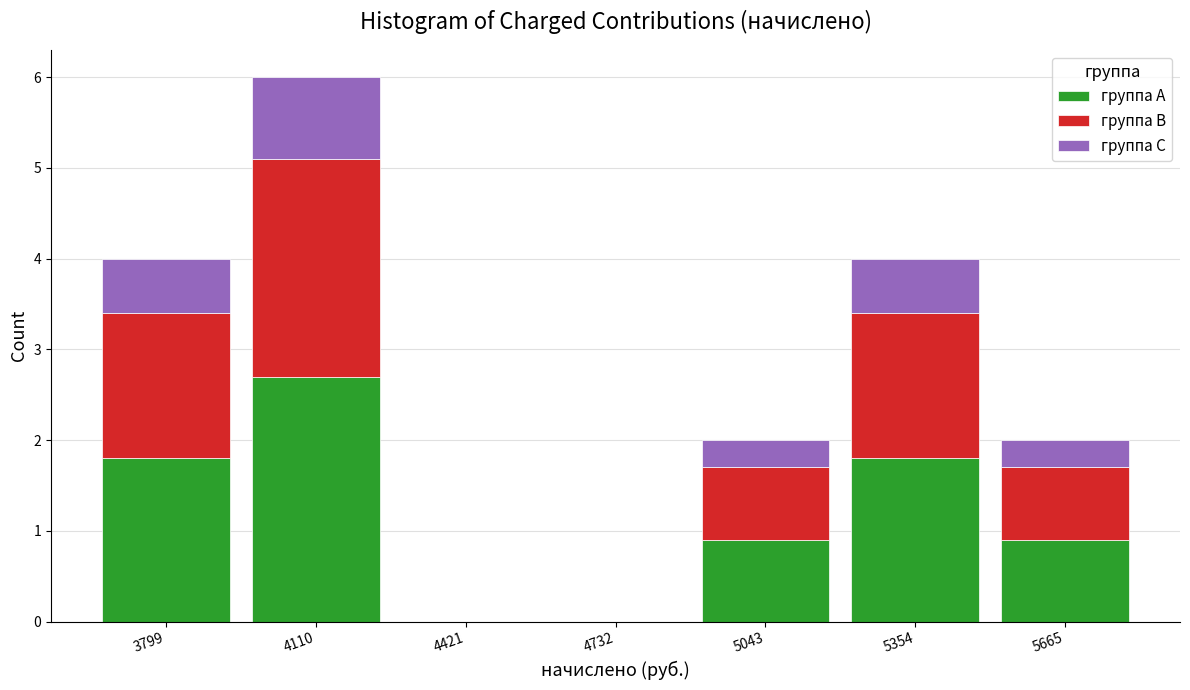

Which range on the x-axis has the tallest stacked bar (by total height)?

3950 to 4250